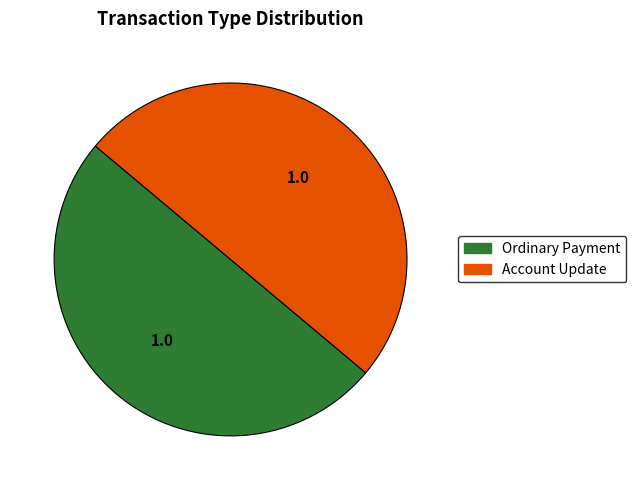

Combined, do Ordinary Payment and Account Update account for over 50%?

Yes